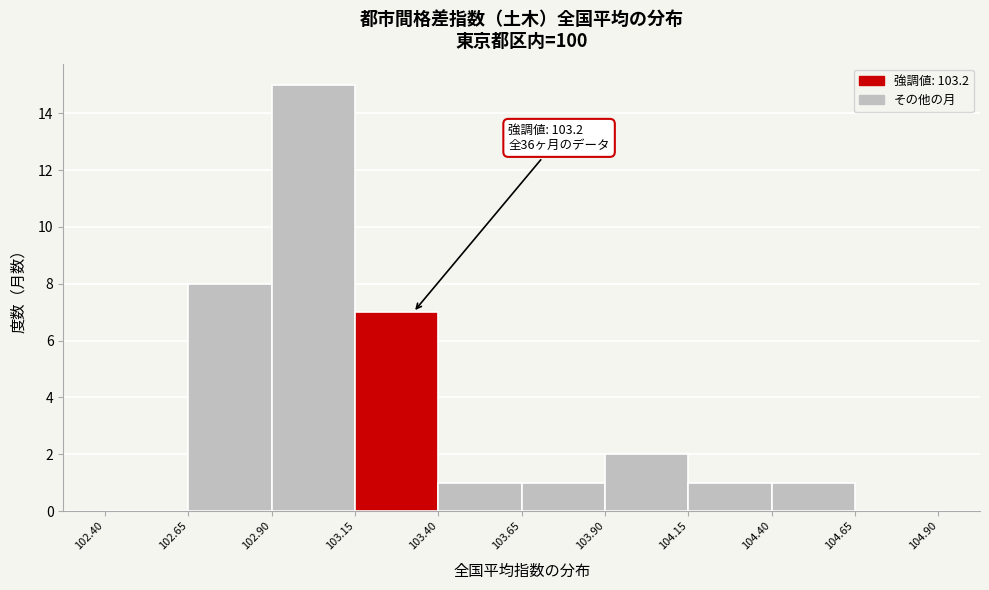

Over which range of the x-axis is the bar tallest?

102.90 to 103.15